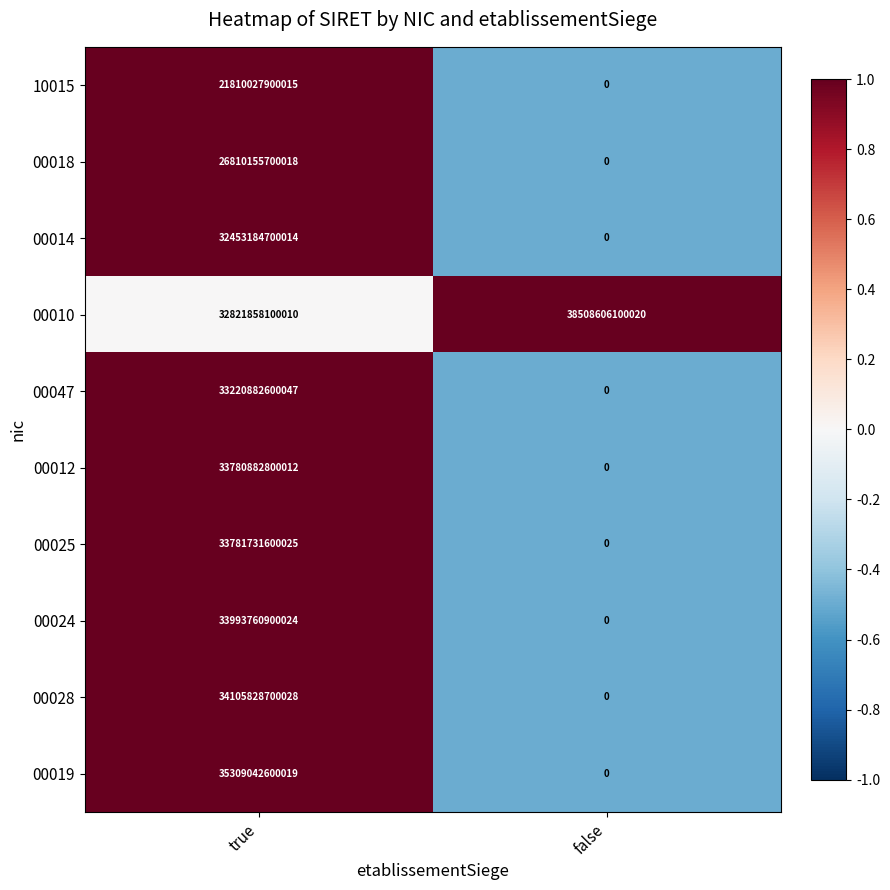

Is the value of 00047 at false greater than the value of 00010 at true?

No